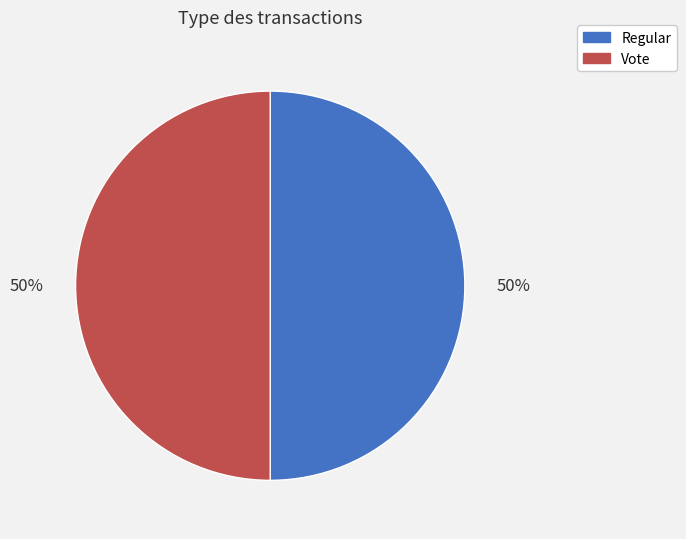

Combined, do Regular and Vote account for over 50%?

Yes